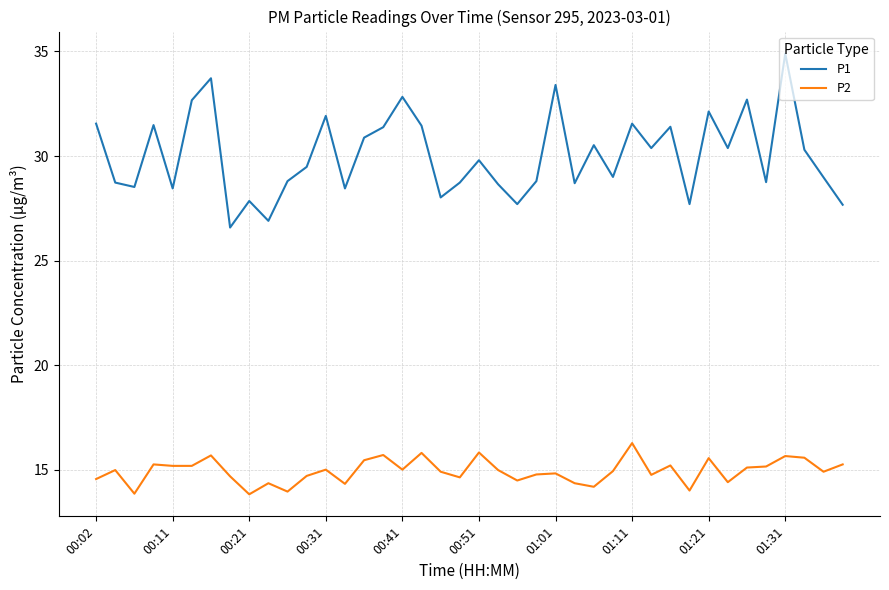

What is the difference between the maximum and minimum values in the P1 series?

8.3